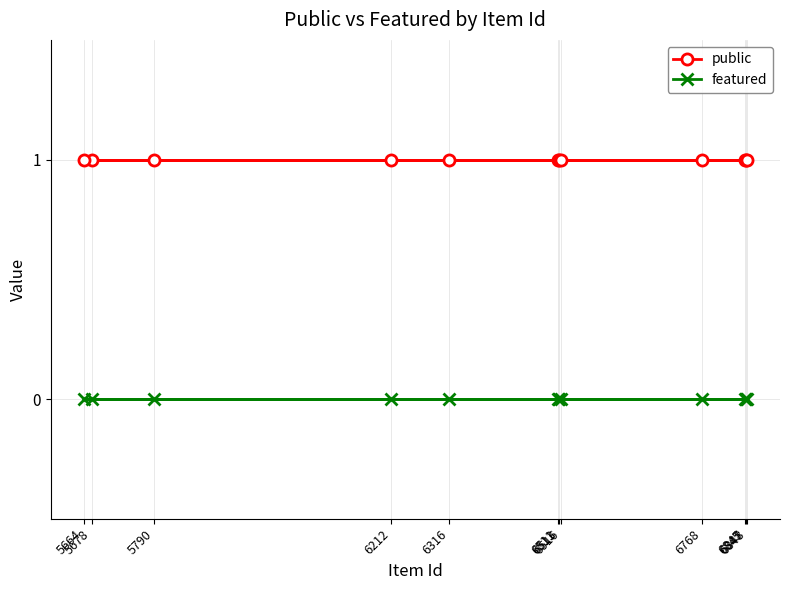

Does the chart display data point markers on the line(s)?

Yes